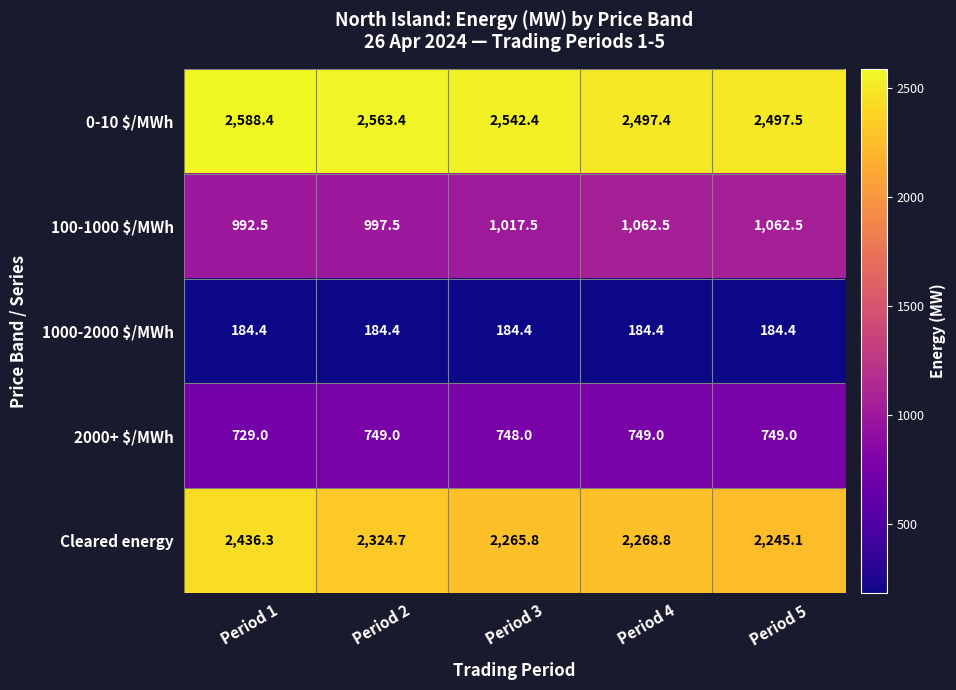

What is the minimum value for 2000+ $/MWh?

729.0